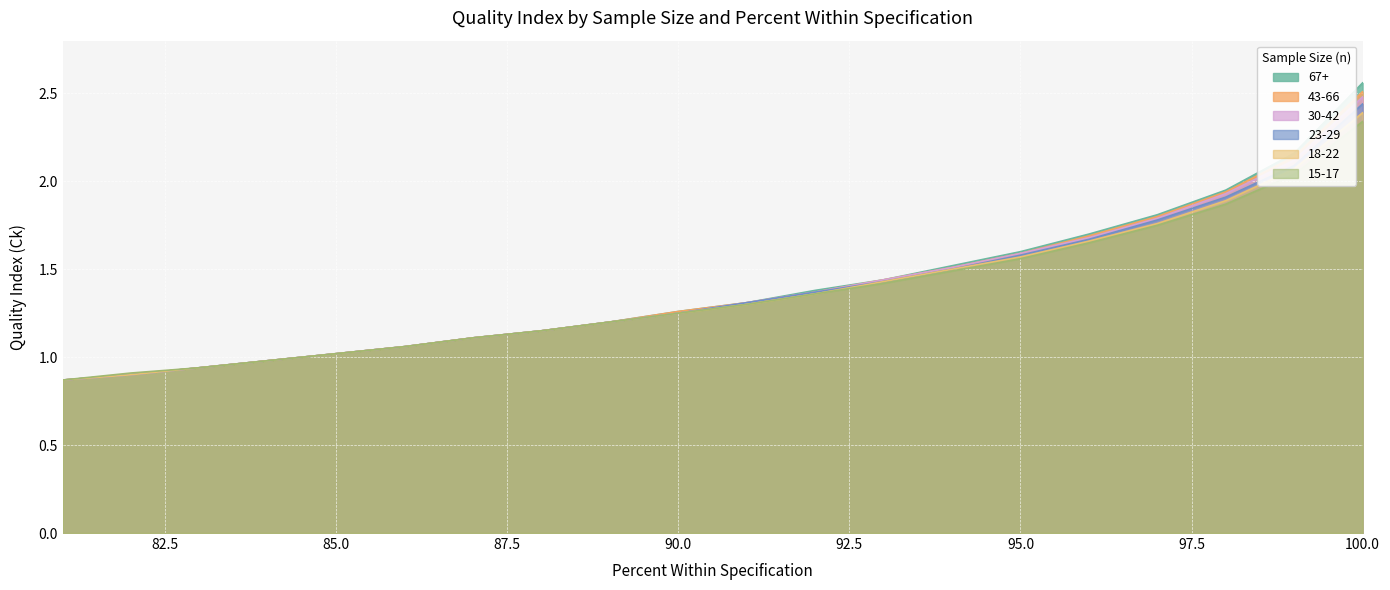

Which series changed the most between 97 and 81?

67+